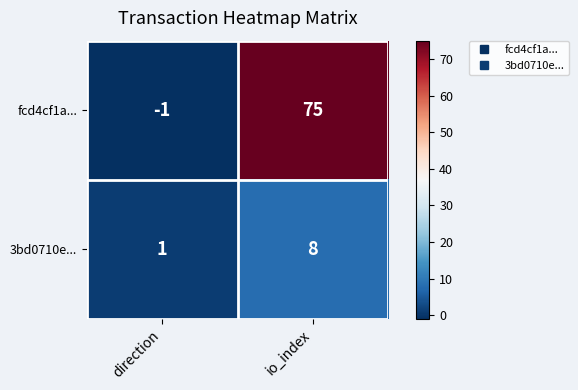

What is the spread (max minus min) of values at direction?

2